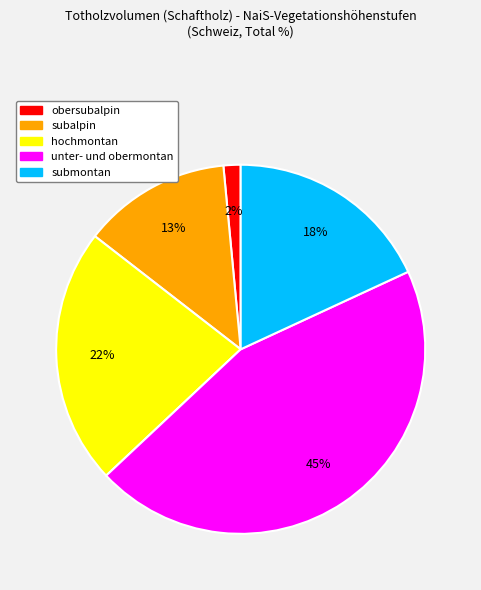

To the nearest percent, what is the difference between the largest and smallest slice percentages?

43%